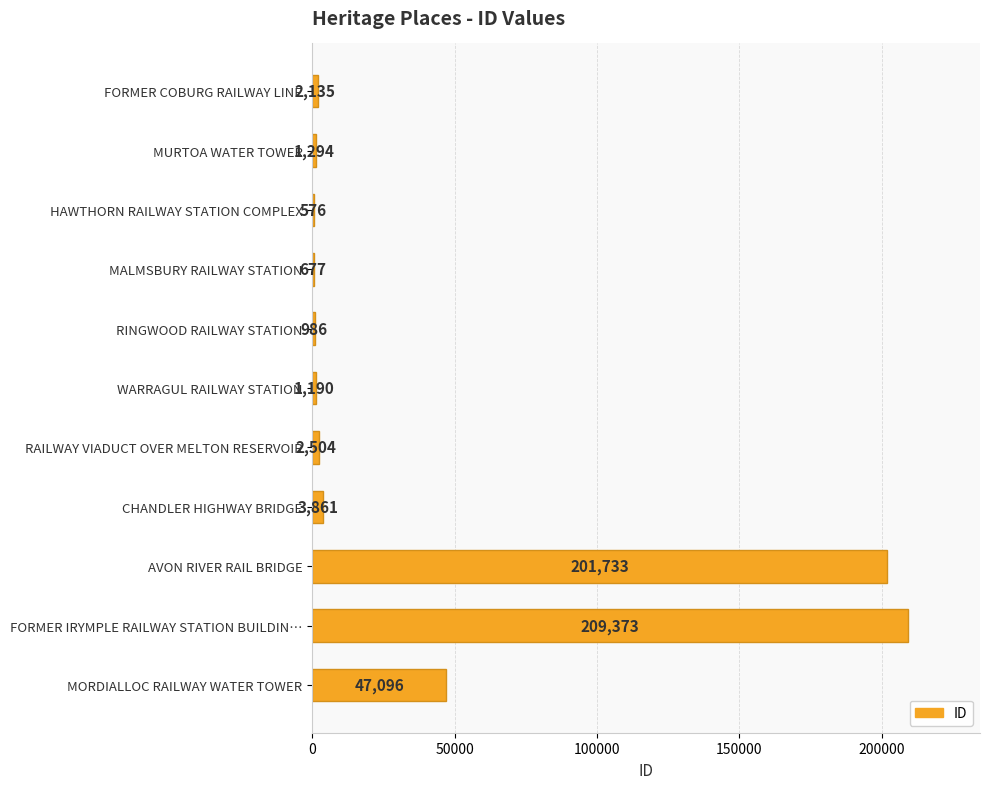

What is the sum of the values at WARRAGUL RAILWAY STATION and MALMSBURY RAILWAY STATION?

1867